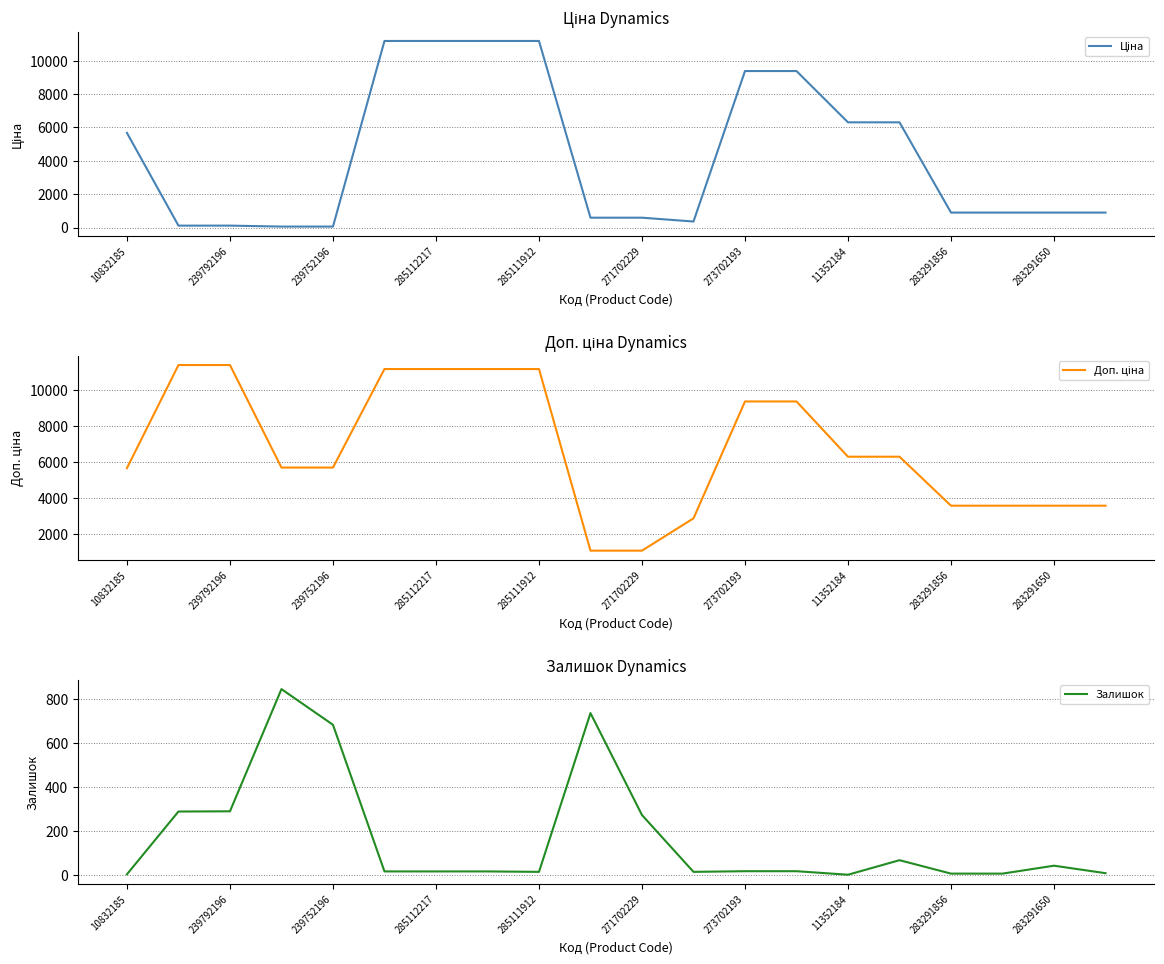

What is the label of the 12th point from the left?

11